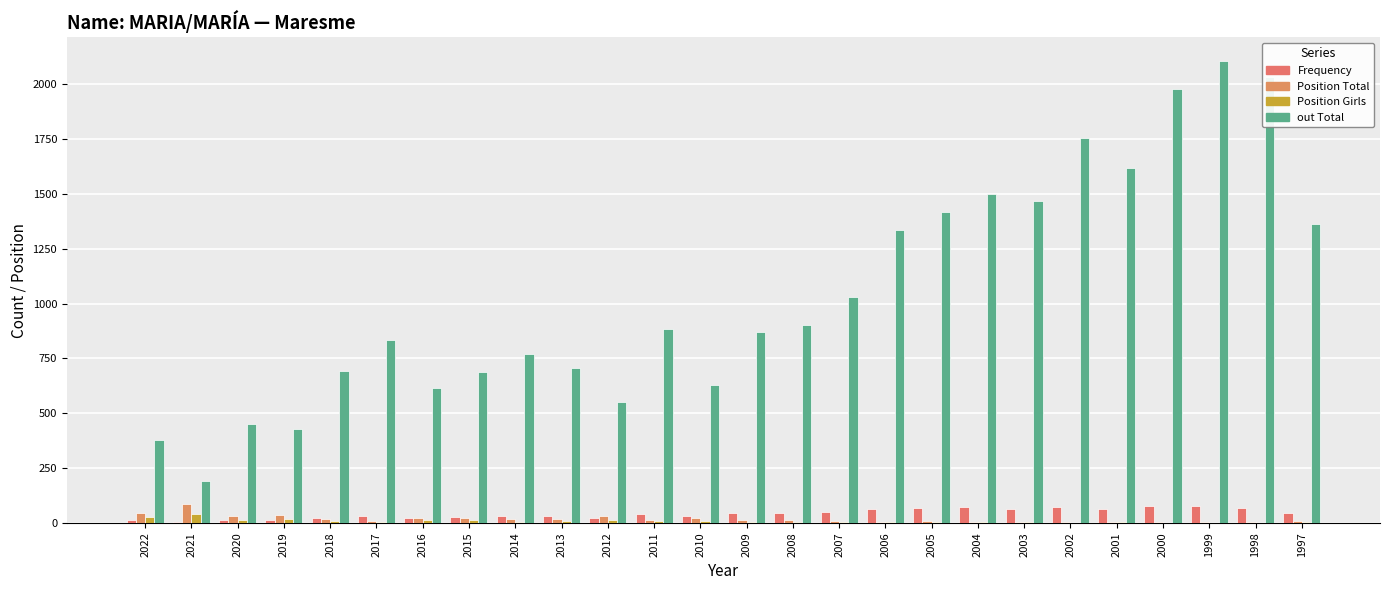

At which label does Position Total first exceed 12?

2022